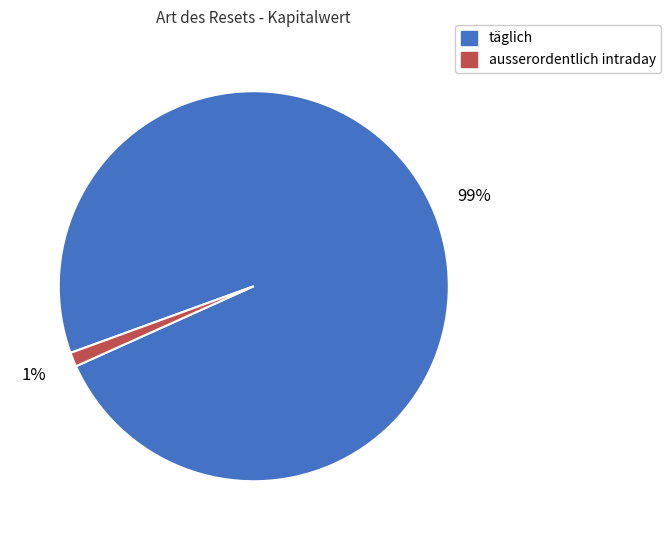

Does any single category account for the majority?

Yes